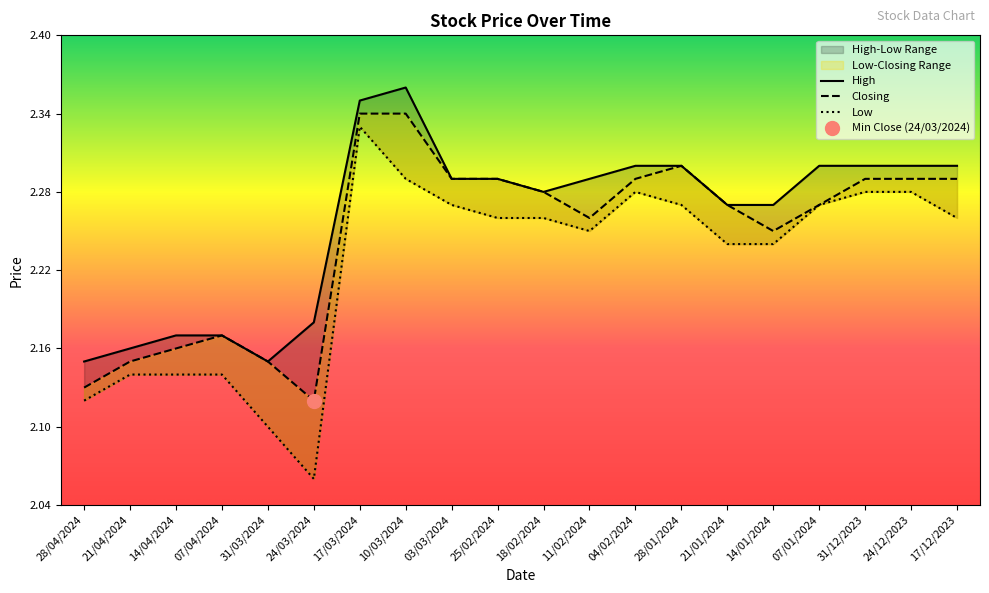

How many interior local valleys does the Closing series have?

3